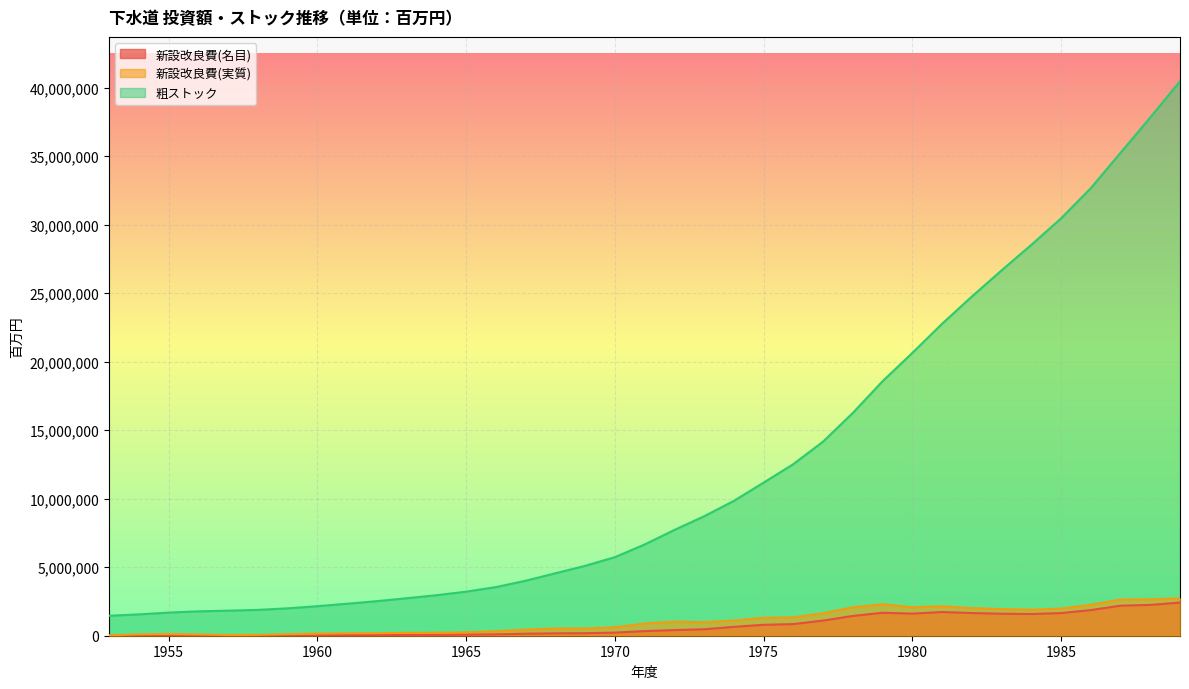

True or false: 粗ストック and 新設改良費(名目) cross at least once.

False